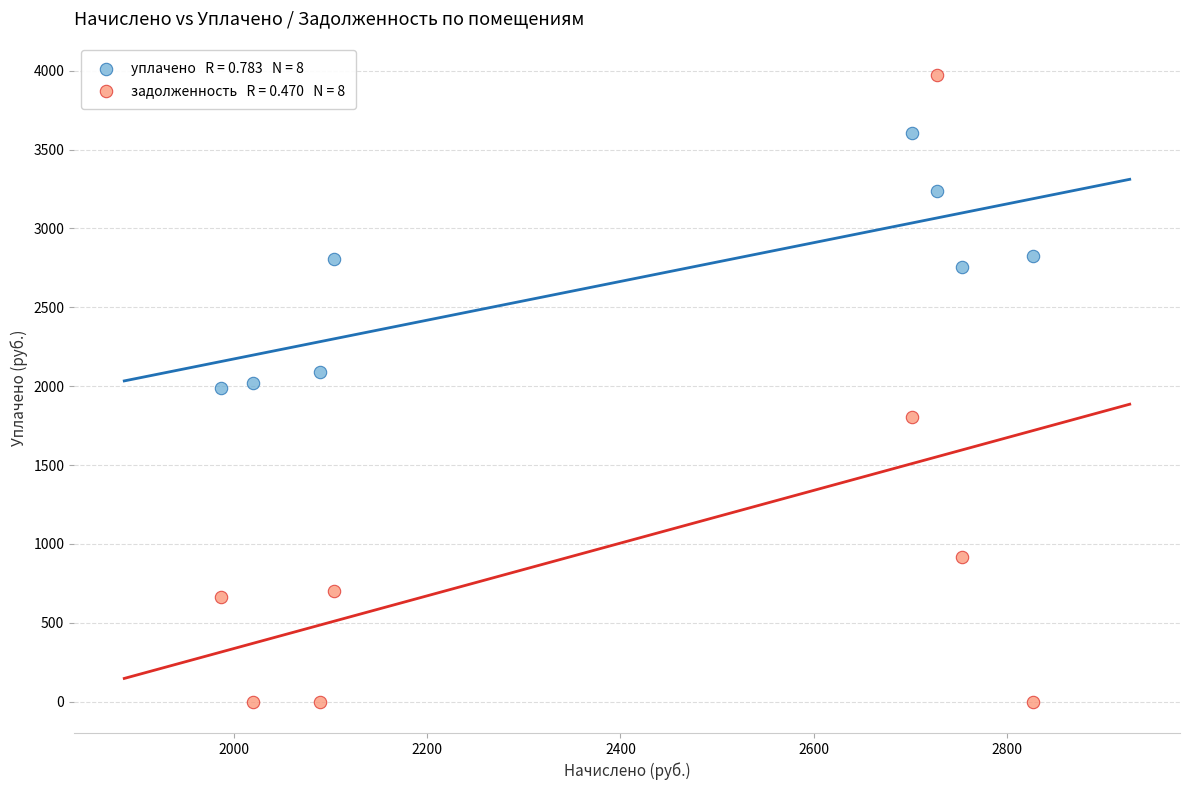

Across all data points, what is the range of X values (max minus min)?

839.5